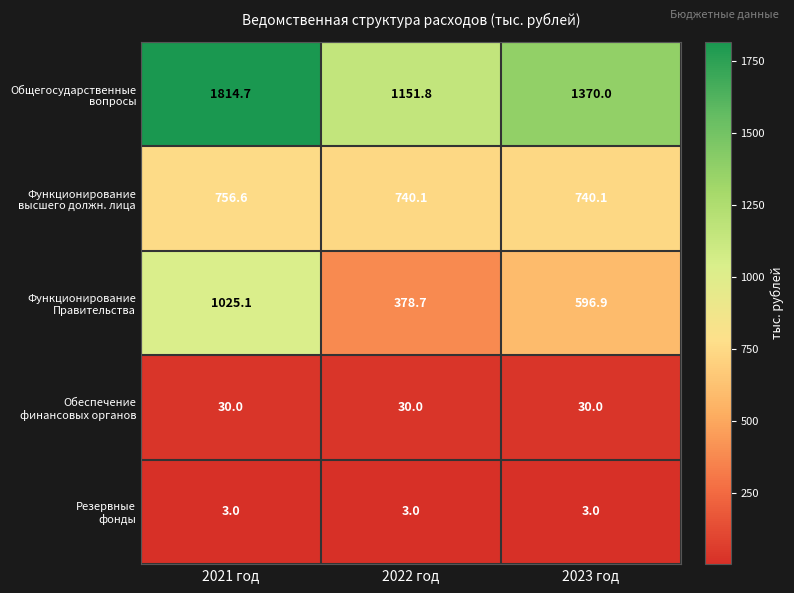

How many categories are shown in the chart?

3